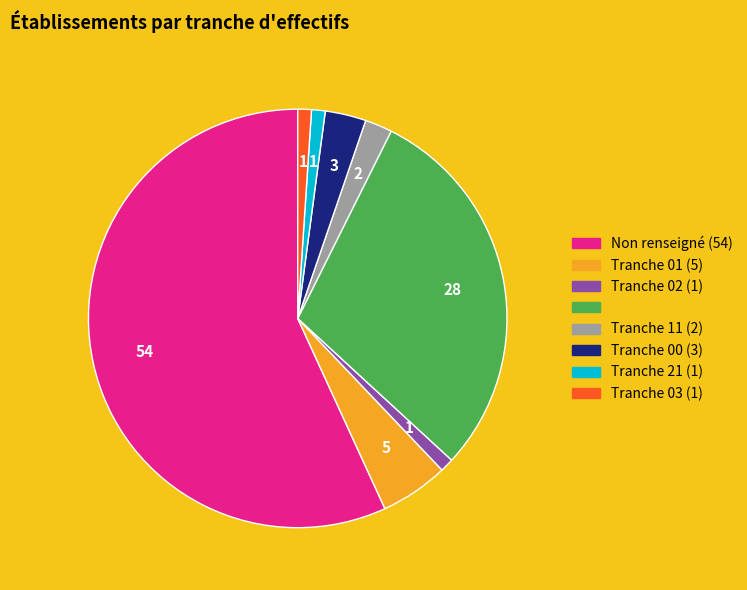

Does any single category account for the majority?

Yes